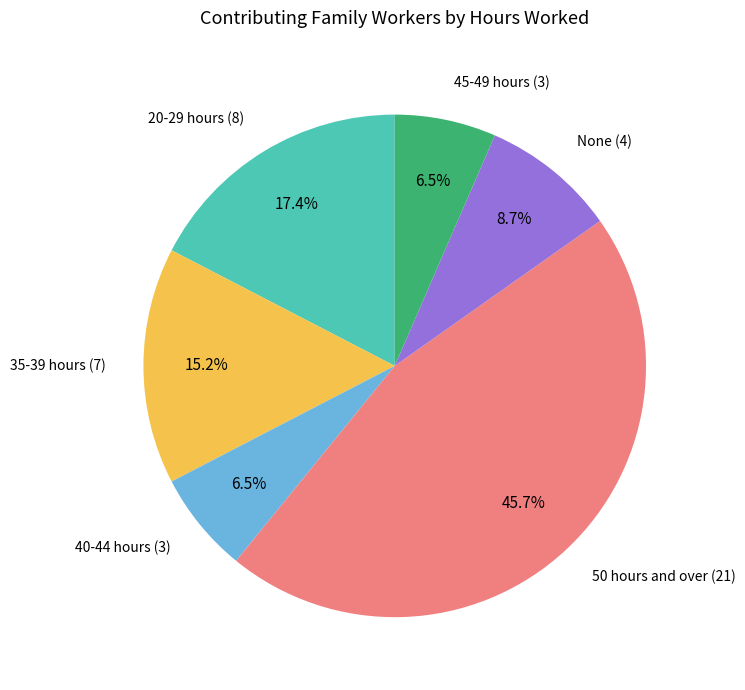

Does any single category account for the majority?

No